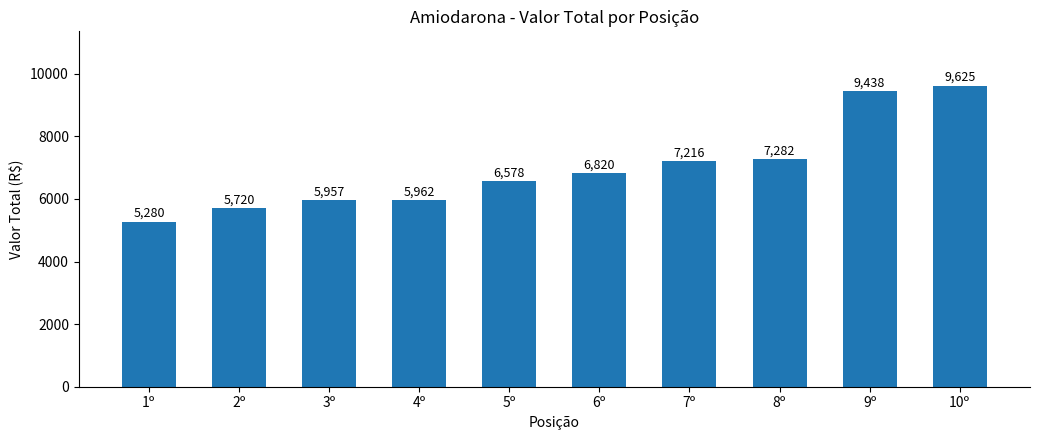

How many data points are less than 6820?

5